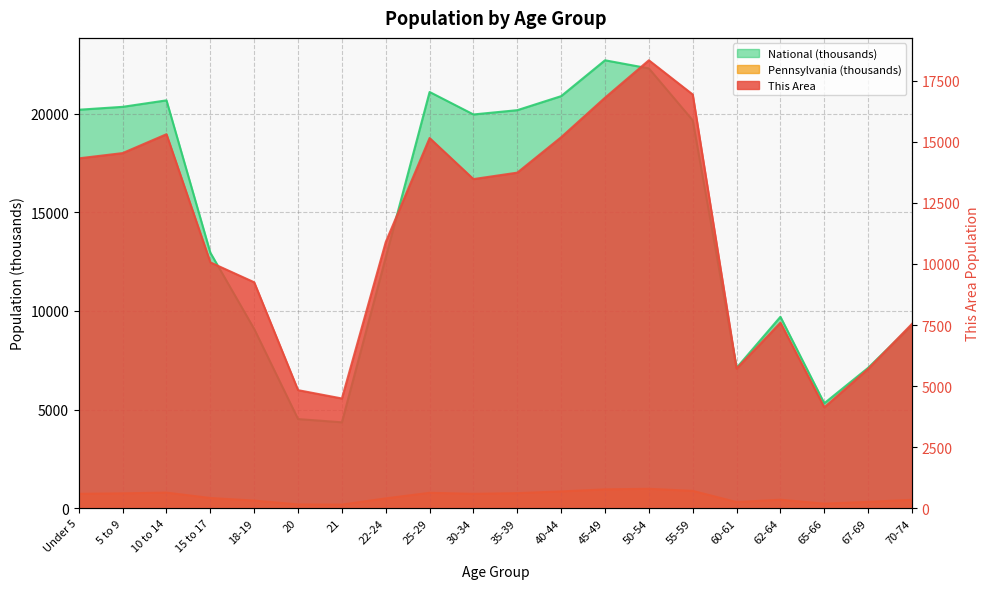

What is the label of the 10th point from the left?

30-34